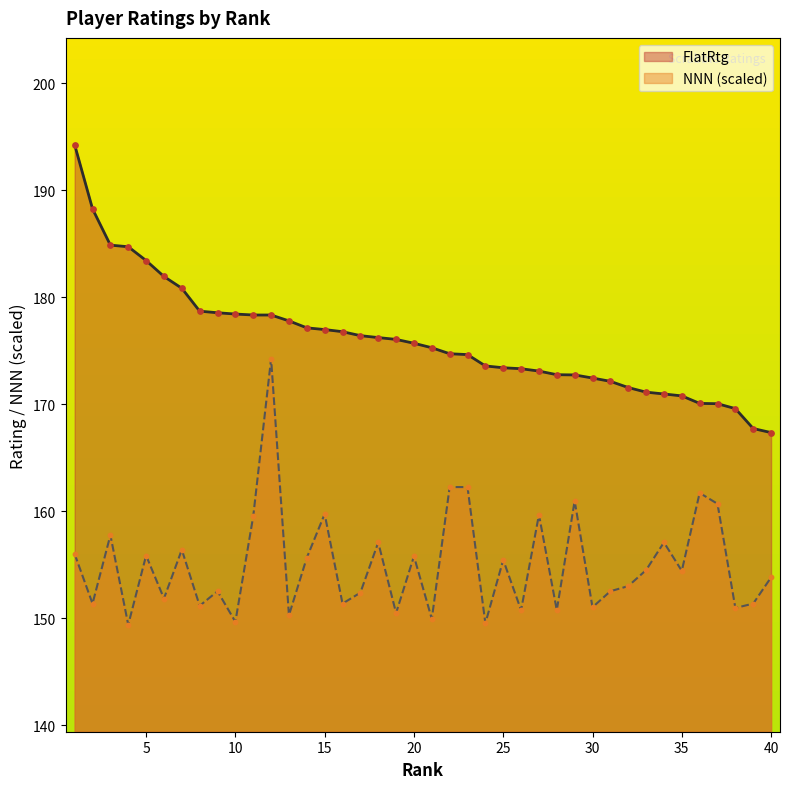

Which series reaches the minimum Y coordinate?

NNN